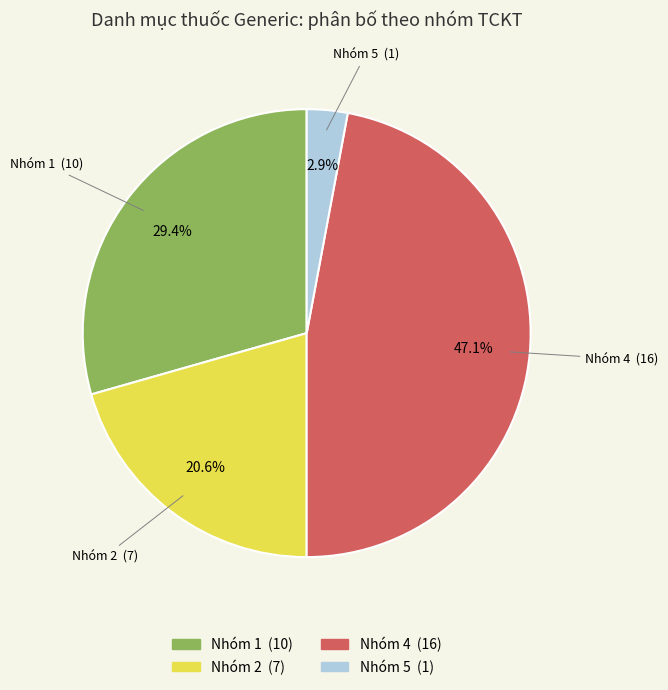

Is there a majority slice in this chart?

No